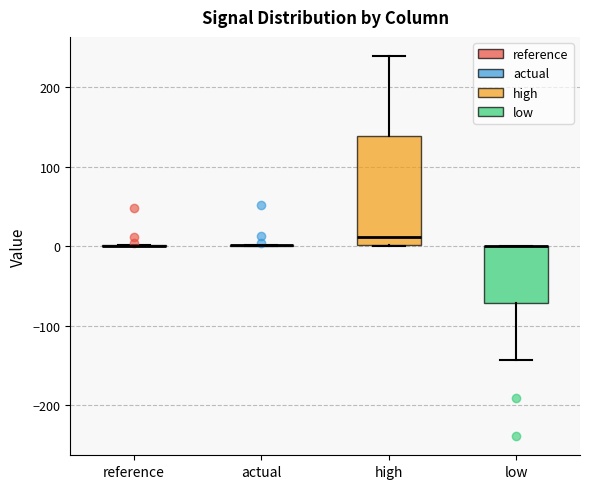

Reading left to right, read every box against the y-axis: the position of its median line, the range the box covers, and the ends of its whiskers. The values are not printed on the chart, so give them approximately, as read against the axis.

reference: box collapsed to a line at 0, whiskers 0 to 0
actual: box collapsed to a line at 0, whiskers 0 to 0
high: median 10, box 0 to 140, whiskers 0 to 240
low: median 0 (drawn on the box's upper edge), box -70 to 0, whiskers -140 to 0